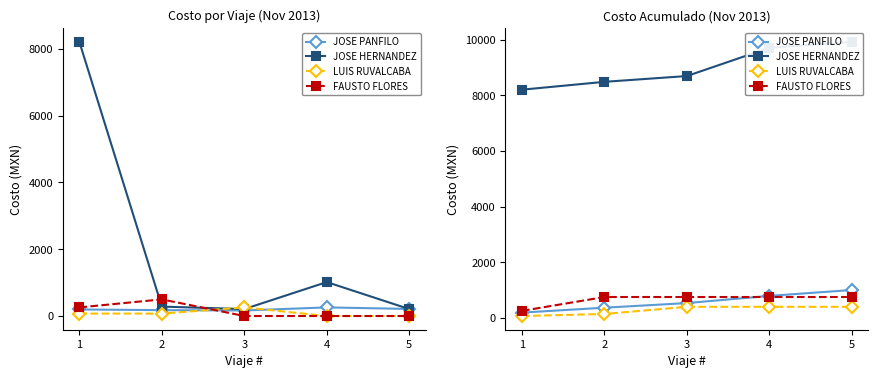

True or false: JOSE PANFILO and JOSE HERNANDEZ cross at least once.

False